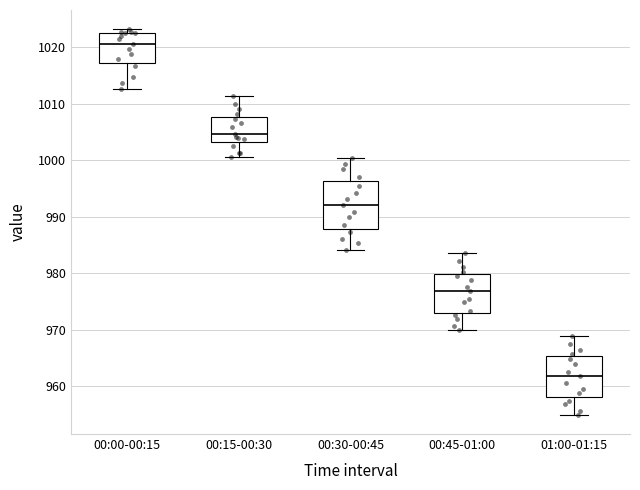

Which box is the tallest, from its lower edge to its upper edge?

00:30-00:45